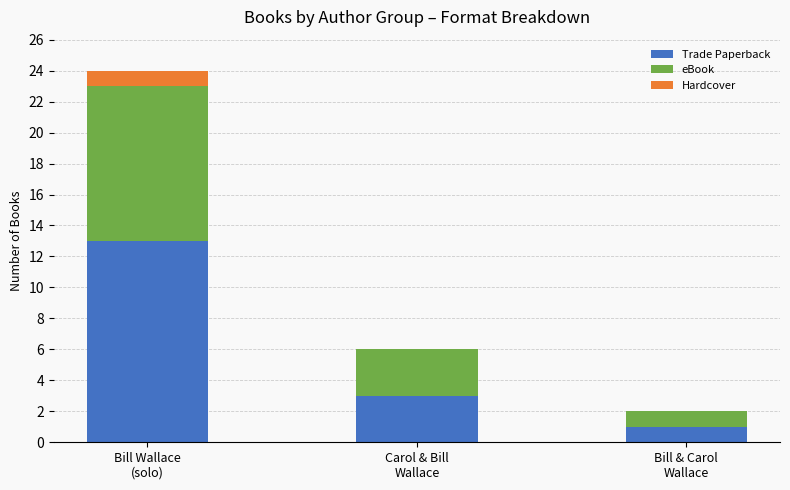

Are the bars grouped side by side (vs. stacked)?

No